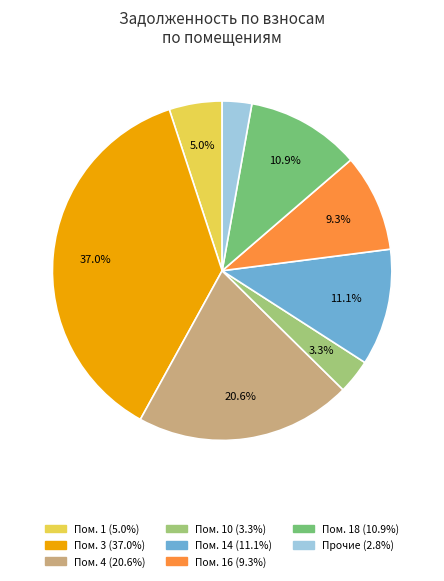

How many slices are in this pie chart?

8